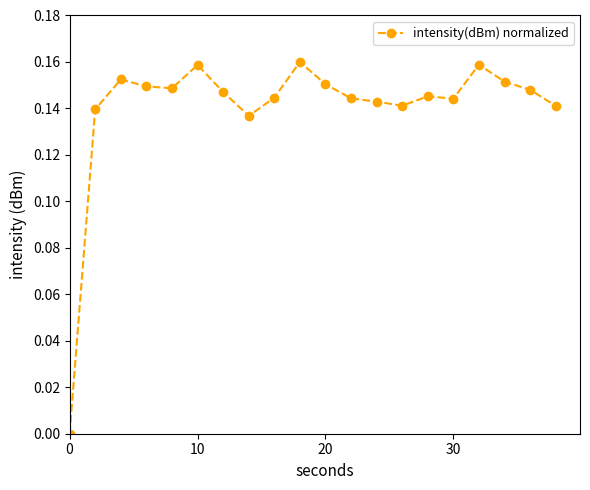

How many data points does each series have?

20